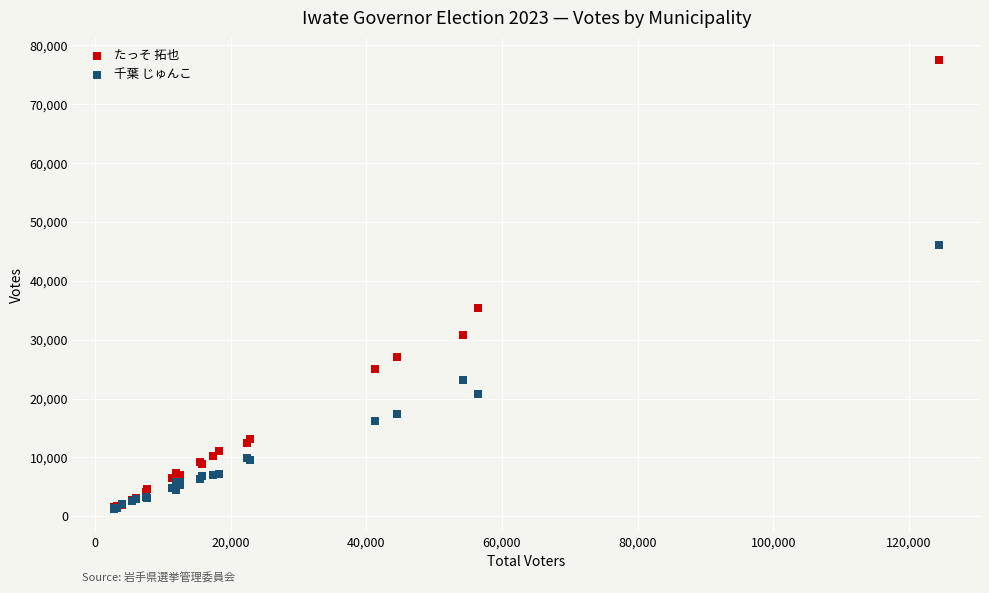

In the たっそ 拓也 series, what Y value is closest to 39433?

35346